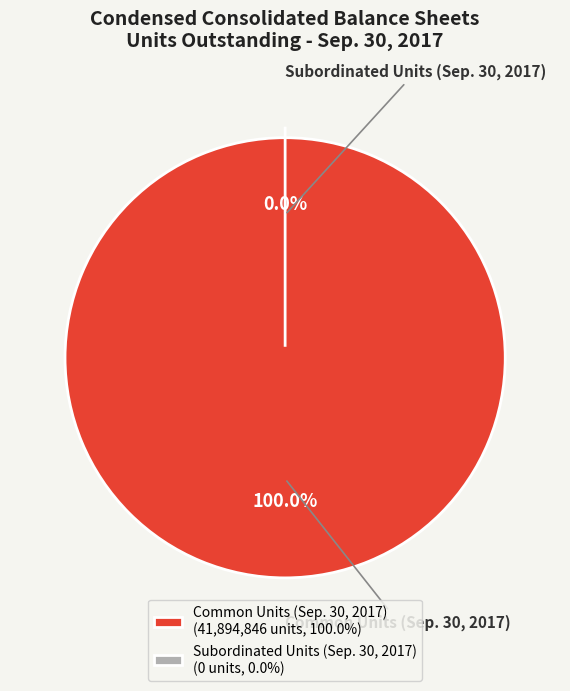

Count the number of slices in the pie.

2